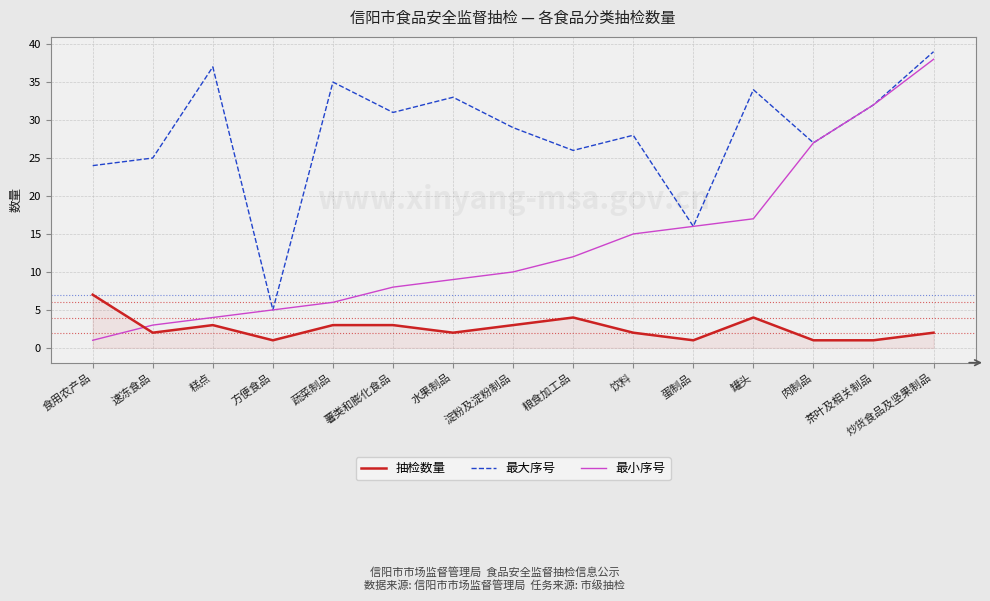

True or false: 最大序号 and 抽检数量 cross at least once.

False